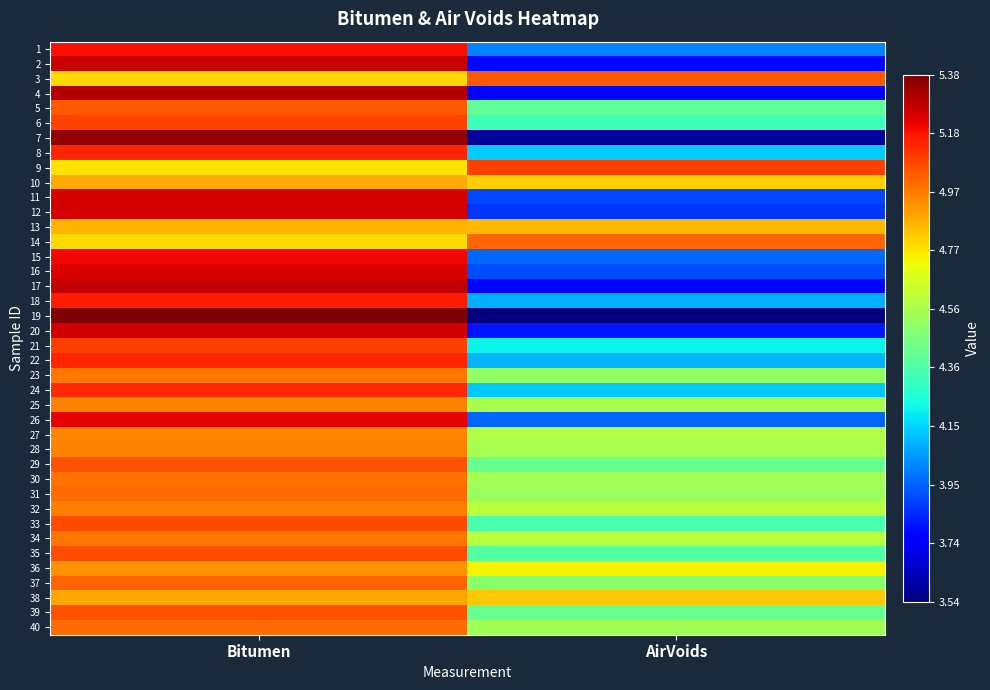

Rank the series at AirVoids from highest to lowest value.

9, 3, 14, 13, 38, 10, 36, 32, 34, 27, 25, 28, 30, 40, 31, 23, 37, 29, 39, 5, 35, 33, 6, 21, 8, 24, 22, 18, 1, 15, 26, 16, 11, 12, 20, 2, 17, 4, 7, 19